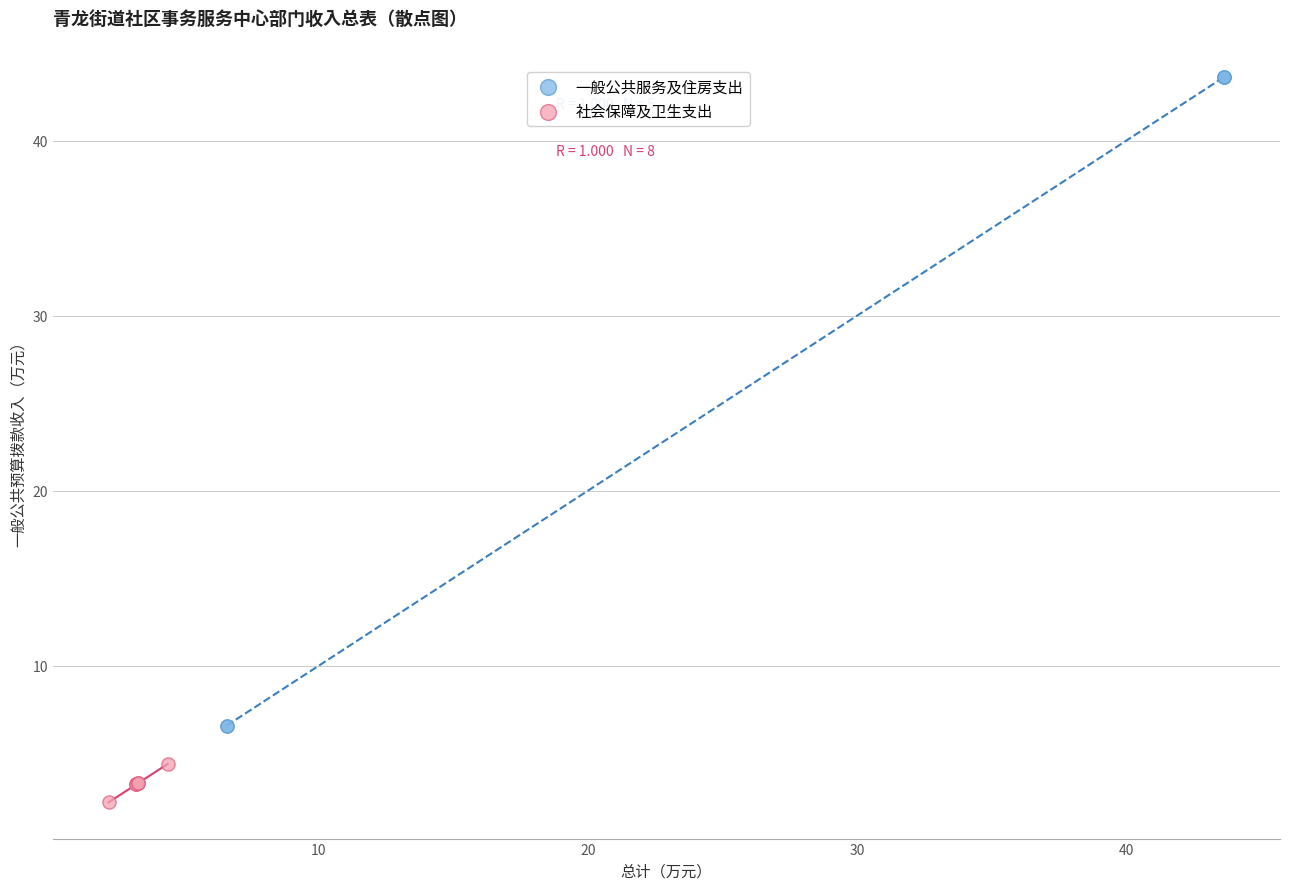

Which series reaches the minimum Y coordinate?

社会保障及卫生支出